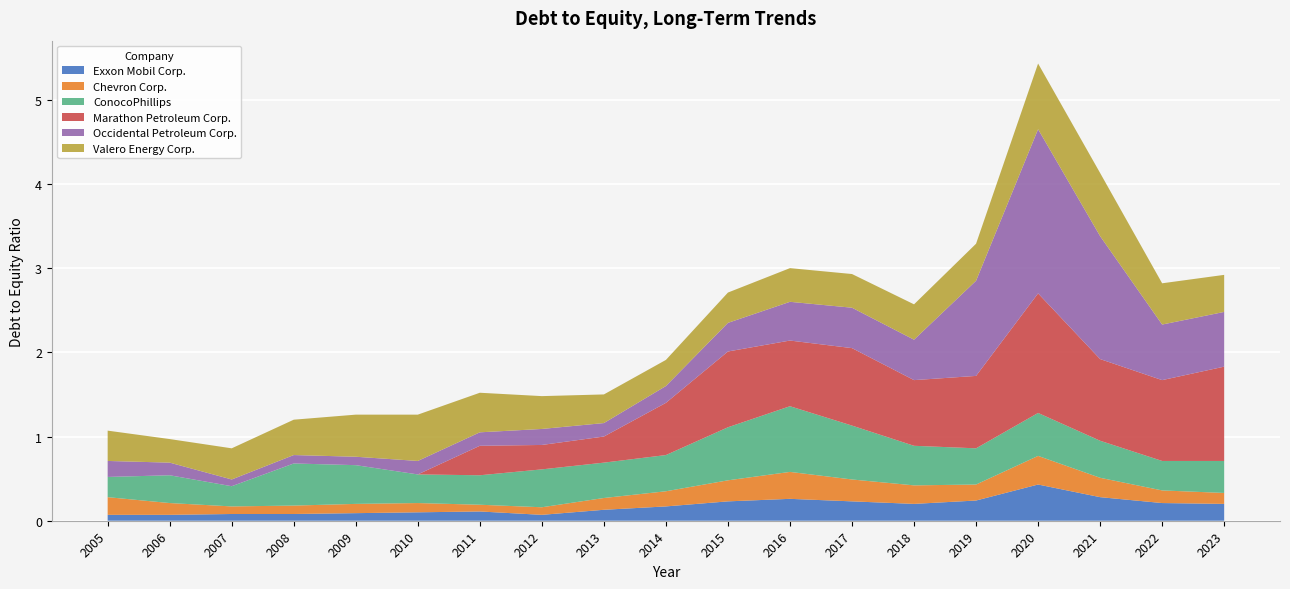

Reading left to right, list all the values displayed in this chart.

Exxon Mobil Corp.: 2005=0.1	2006=0.1	2007=0.1	2008=0.1	2009=0.1	2010=0.1	2011=0.1	2012=0.1	2013=0.1	2014=0.2	2015=0.2	2016=0.3	2017=0.2	2018=0.2	2019=0.2	2020=0.4	2021=0.3	2022=0.2	2023=0.2
Chevron Corp.: 2005=0.2	2006=0.1	2007=0.1	2008=0.1	2009=0.1	2010=0.1	2011=0.1	2012=0.1	2013=0.1	2014=0.2	2015=0.2	2016=0.3	2017=0.3	2018=0.2	2019=0.2	2020=0.3	2021=0.2	2022=0.1	2023=0.1
ConocoPhillips: 2005=0.2	2006=0.3	2007=0.2	2008=0.5	2009=0.5	2010=0.3	2011=0.3	2012=0.5	2013=0.4	2014=0.4	2015=0.6	2016=0.8	2017=0.6	2018=0.5	2019=0.4	2020=0.5	2021=0.4	2022=0.3	2023=0.4
Marathon Petroleum Corp.: 2005=0.0	2006=0.0	2007=0.0	2008=0.0	2009=0.0	2010=0.0	2011=0.3	2012=0.3	2013=0.3	2014=0.6	2015=0.9	2016=0.8	2017=0.9	2018=0.8	2019=0.9	2020=1.4	2021=1.0	2022=1.0	2023=1.1
Occidental Petroleum Corp.: 2005=0.2	2006=0.1	2007=0.1	2008=0.1	2009=0.1	2010=0.2	2011=0.2	2012=0.2	2013=0.2	2014=0.2	2015=0.3	2016=0.5	2017=0.5	2018=0.5	2019=1.1	2020=1.9	2021=1.5	2022=0.7	2023=0.7
Valero Energy Corp.: 2005=0.4	2006=0.3	2007=0.4	2008=0.4	2009=0.5	2010=0.6	2011=0.5	2012=0.4	2013=0.3	2014=0.3	2015=0.4	2016=0.4	2017=0.4	2018=0.4	2019=0.4	2020=0.8	2021=0.8	2022=0.5	2023=0.4